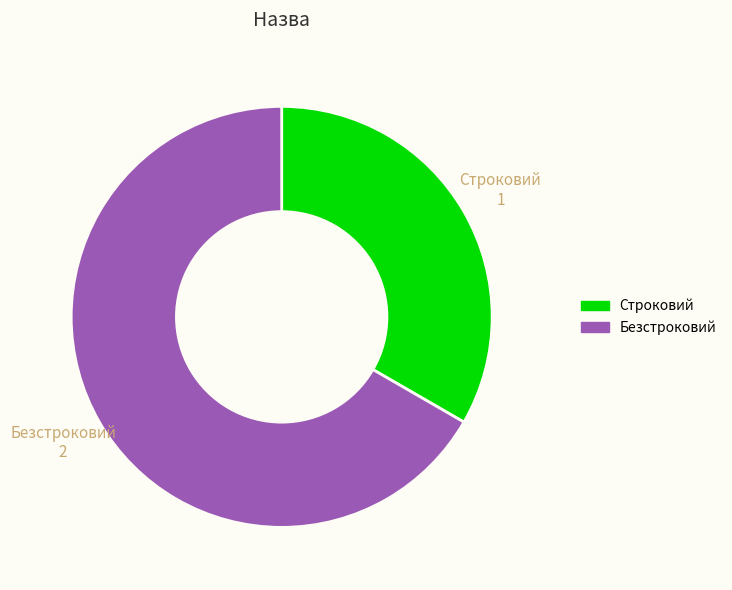

True or false: Безстроковий accounts for 76% of the total.

False